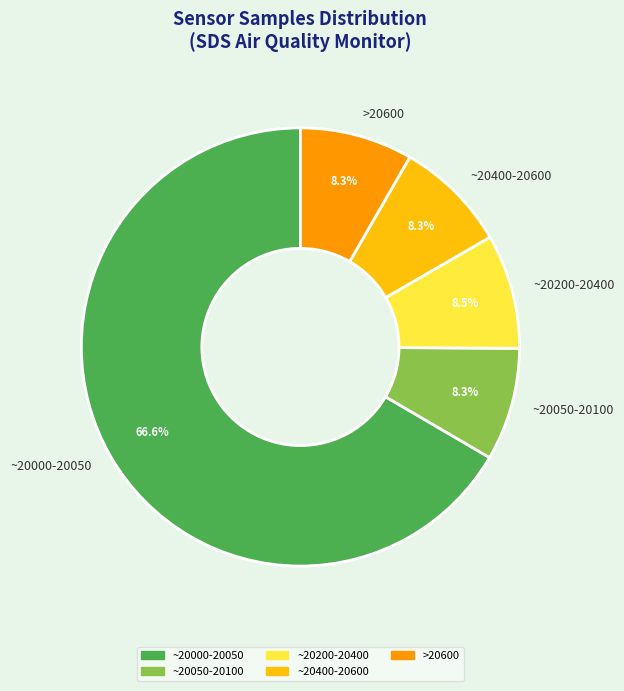

What is the largest slice in the pie chart?

~20000-20050